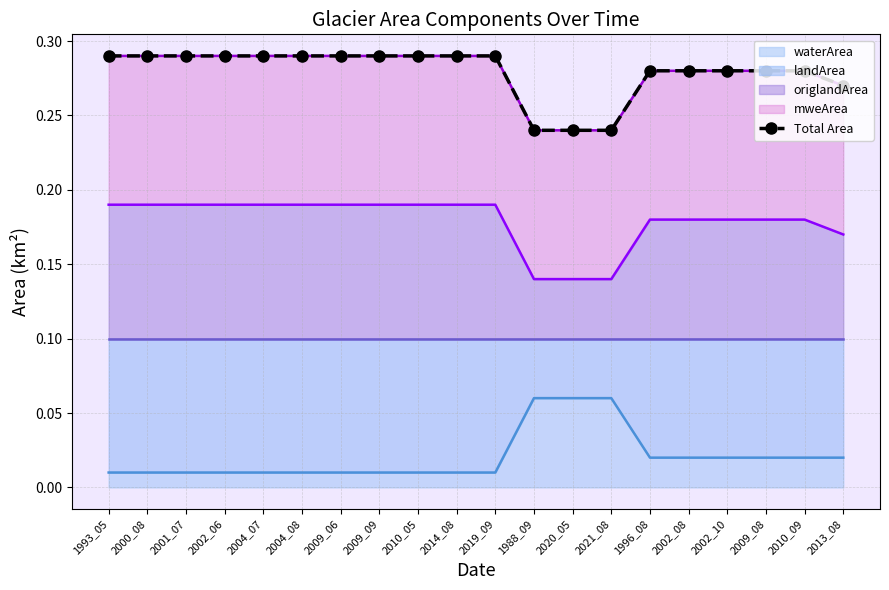

How many lines are shown in the chart?

1